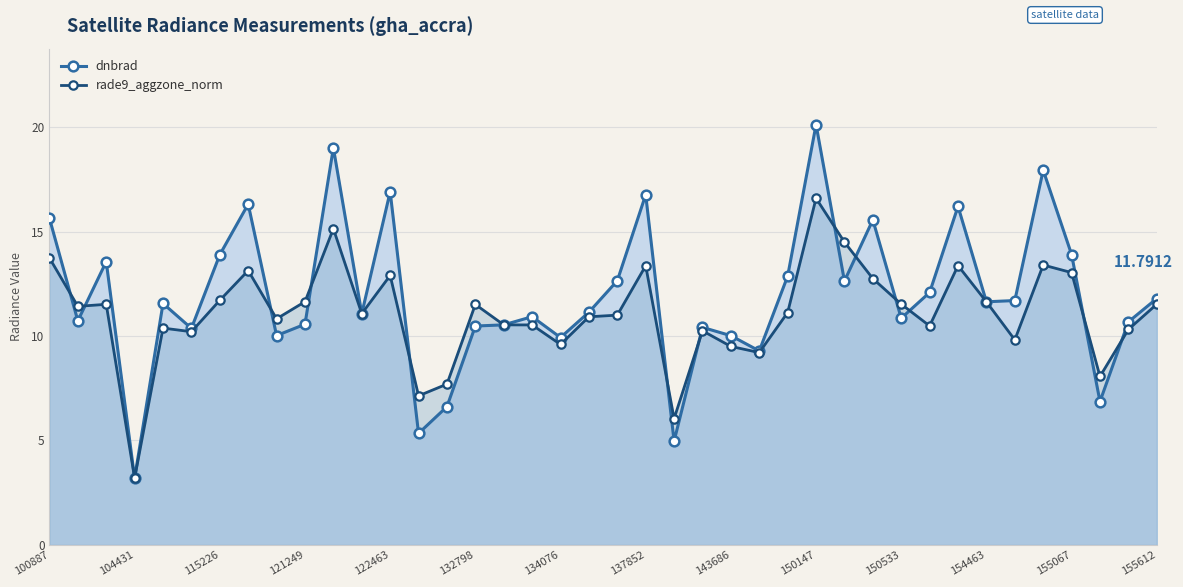

Between 34 and 35, which series saw the biggest shift?

dnbrad